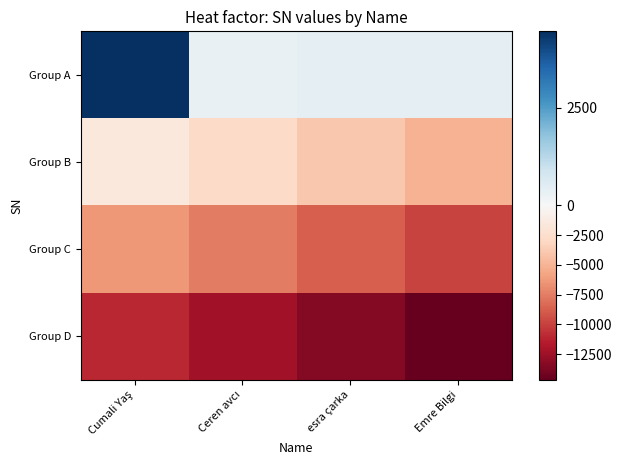

Reading left to right, what are all the values shown in this chart?

Group A: Cumali Yaş=4444.0	Ceren avcı=333.0	esra çarka=444.0	Emre Bilgi=444.0
Group B: Cumali Yaş=-1556.0	Ceren avcı=-2744.9	esra çarka=-3933.8	Emre Bilgi=-5122.7
Group C: Cumali Yaş=-6311.6	Ceren avcı=-7500.5	esra çarka=-8689.4	Emre Bilgi=-9878.3
Group D: Cumali Yaş=-11067.2	Ceren avcı=-12256.1	esra çarka=-13445.0	Emre Bilgi=-14633.9